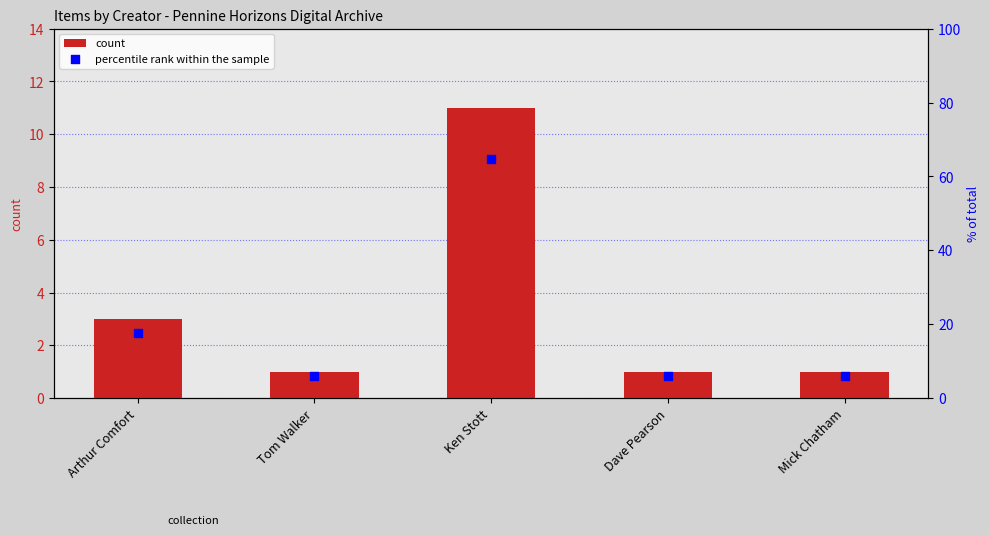

What are all the series names shown in the legend?

count, percentile rank within the sample